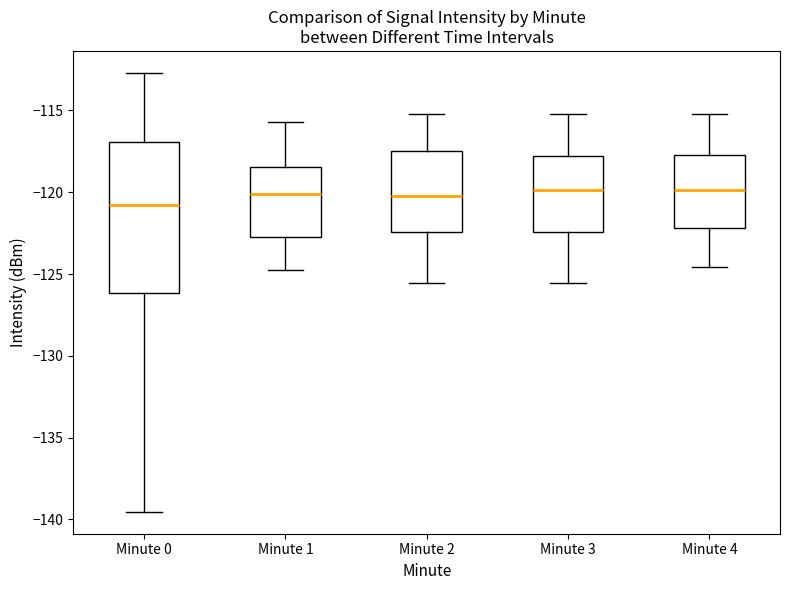

Reading left to right, transcribe this box plot: for each box, give where its median line is, the range the box spans, and where its two whiskers end, as read against the y-axis. The values are not printed on the chart, so give them approximately, as read against the axis.

Minute 0: median -121.0, box -126.0 to -117.0, whiskers -139.5 to -112.5
Minute 1: median -120.0, box -122.5 to -118.5, whiskers -124.5 to -115.5
Minute 2: median -120.0, box -122.5 to -117.5, whiskers -125.5 to -115.0
Minute 3: median -120.0, box -122.5 to -118.0, whiskers -125.5 to -115.0
Minute 4: median -120.0, box -122.0 to -117.5, whiskers -124.5 to -115.0